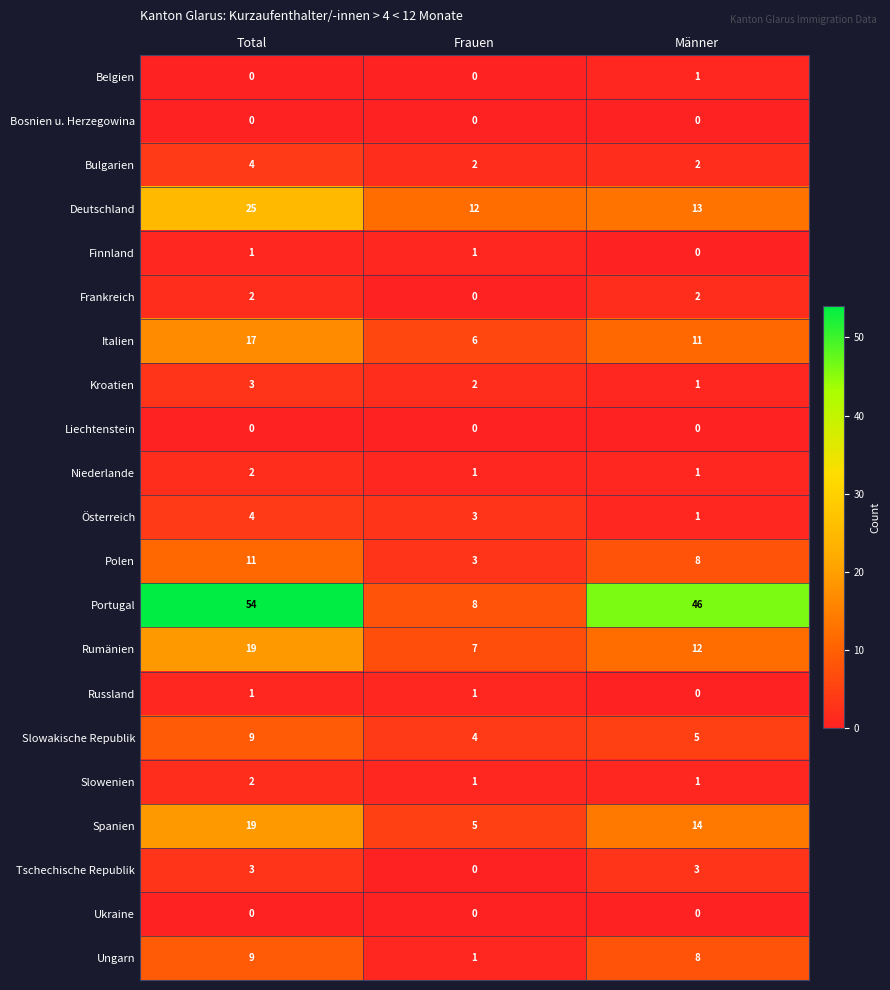

Is the value of Ukraine at Frauen greater than the value of Österreich at Total?

No